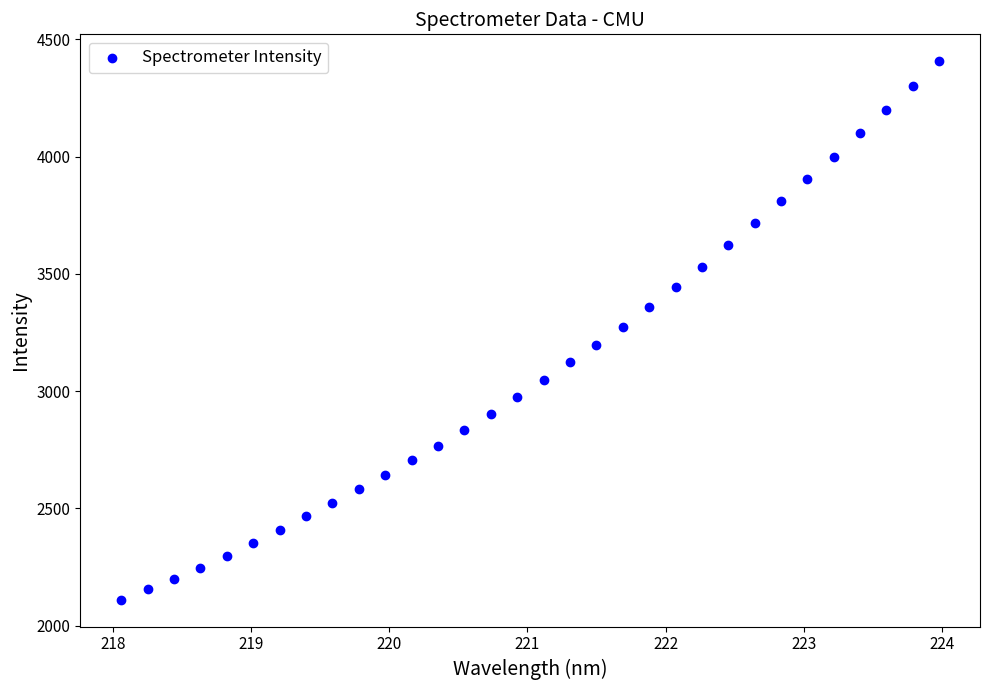

What is the range of X values (max minus min)?

5.9